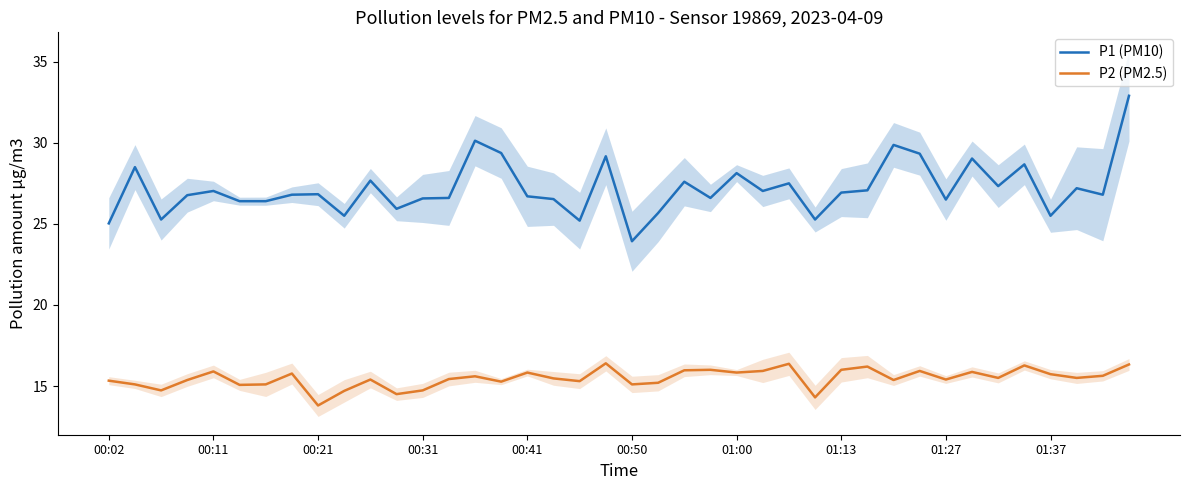

Which series changed the most between 10 and 17?

P1 (PM10)